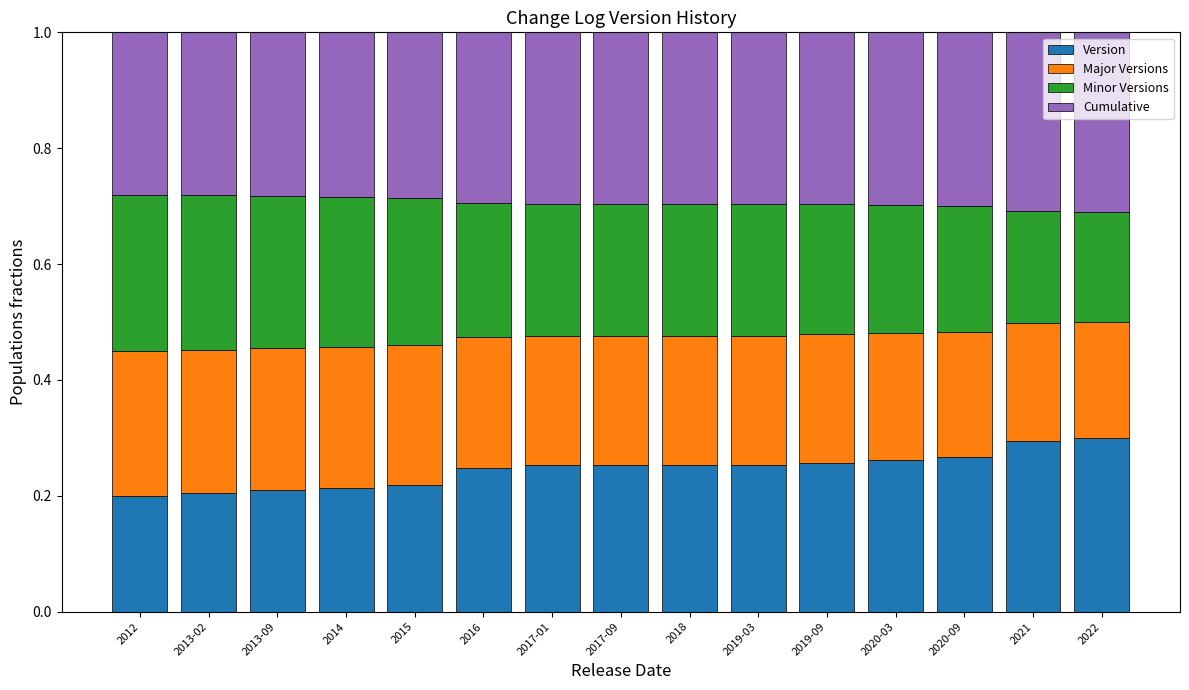

What is the sum of all Version values?

3.7